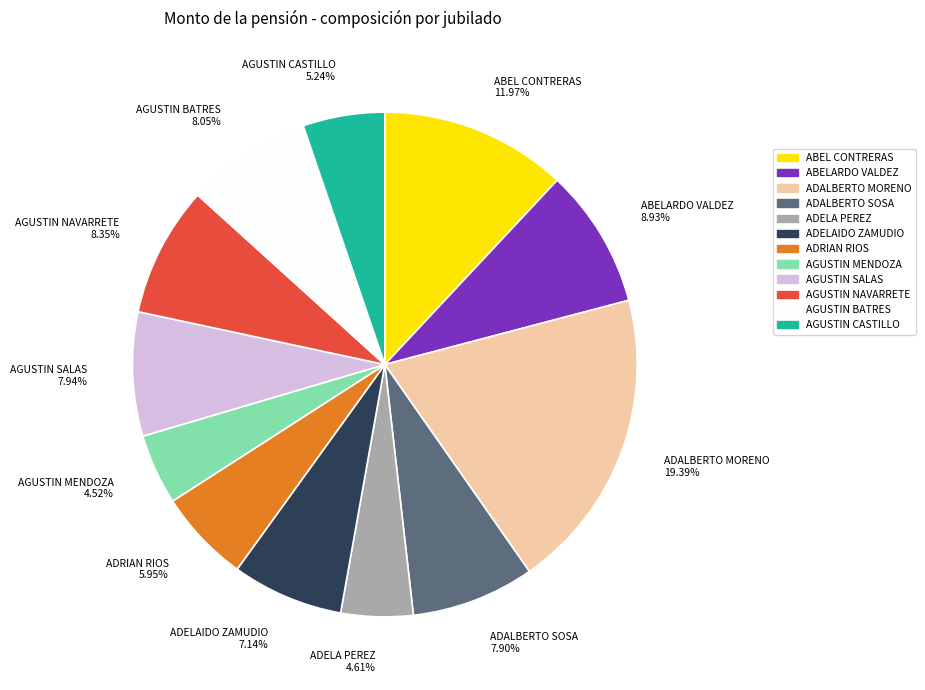

Is AGUSTIN MENDOZA 4.52% the majority of the pie?

No